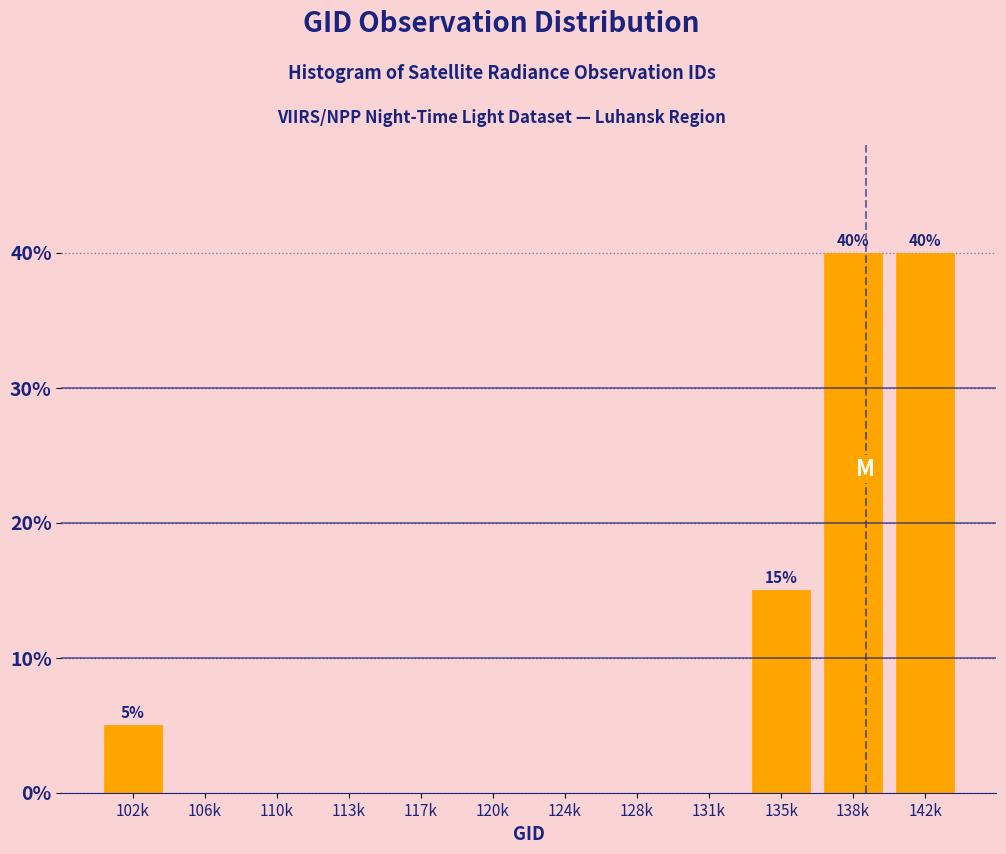

Reading right to left, list all the values displayed in this chart.

142k=40	138k=40	135k=15	131k=0	128k=0	124k=0	120k=0	117k=0	113k=0	110k=0	106k=0	102k=5